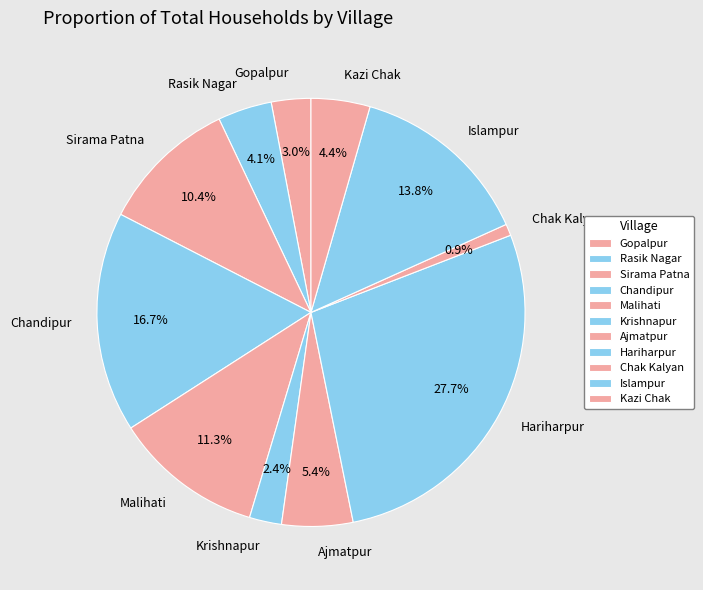

What is the largest slice in the pie chart?

Hariharpur